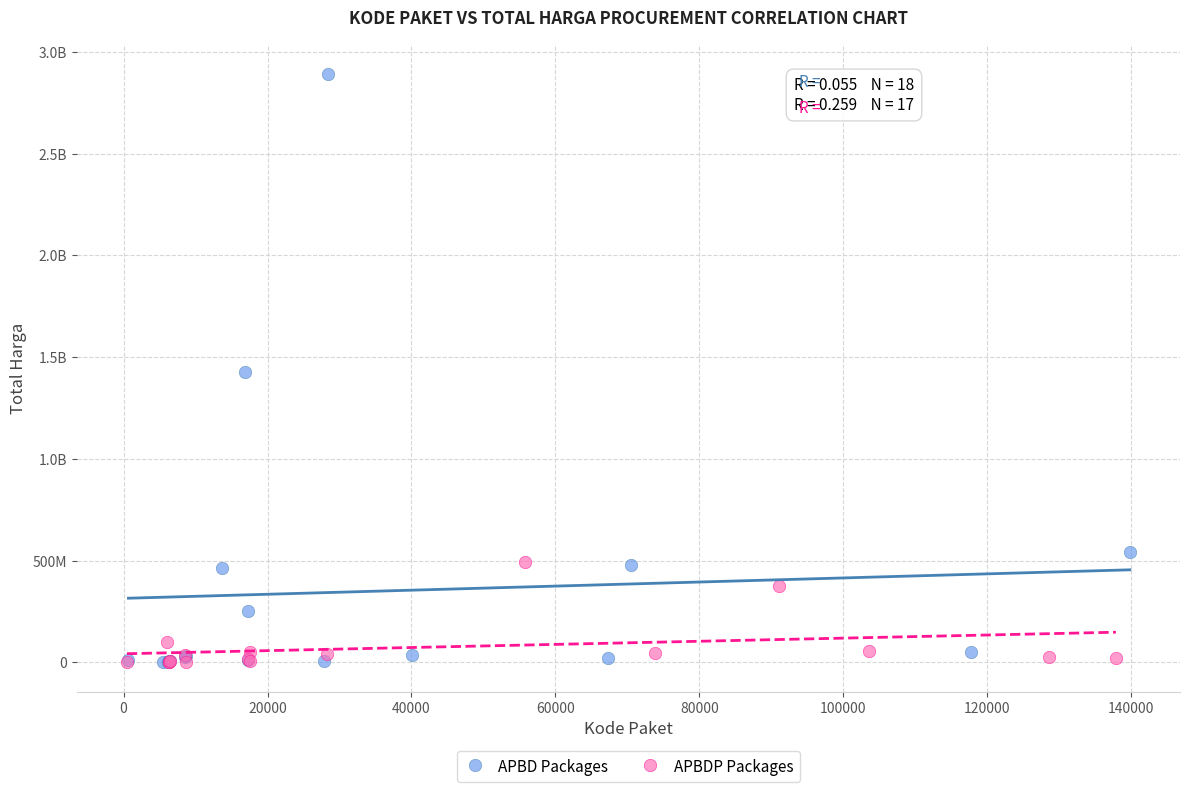

What are all the series names shown in the legend?

APBD Packages, APBDP Packages